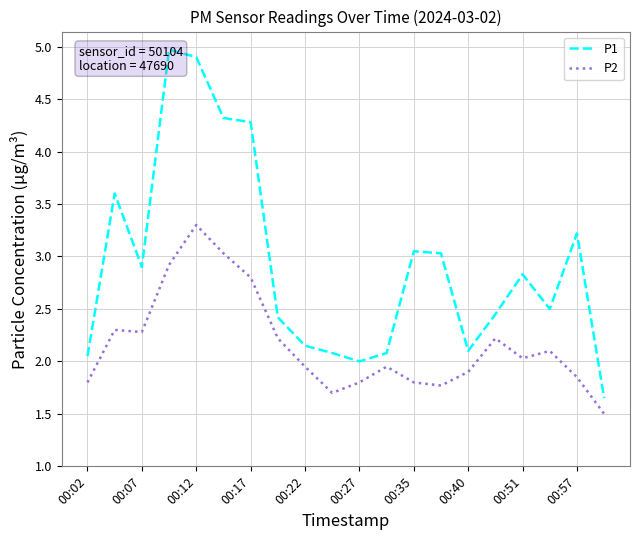

The value of P2 at 00:27 is 0.8. True or false?

False